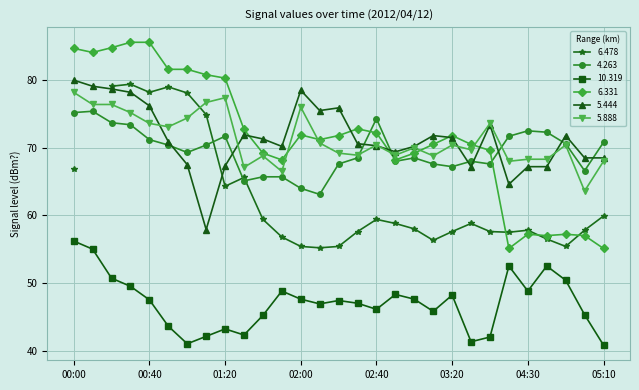

What position from the left is 02:30?

16